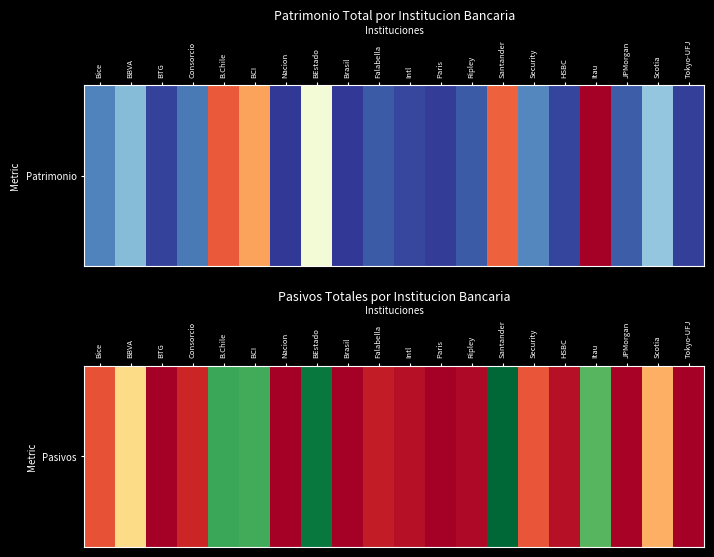

Reading left to right, list all the values displayed in this chart.

5157504	12892354	80759	2650700	28145885	27835963	3064	31640542	17808	2049111	1204673	13516	649877	32845835	5325221	1244050	26941112	374395	10123301	99574